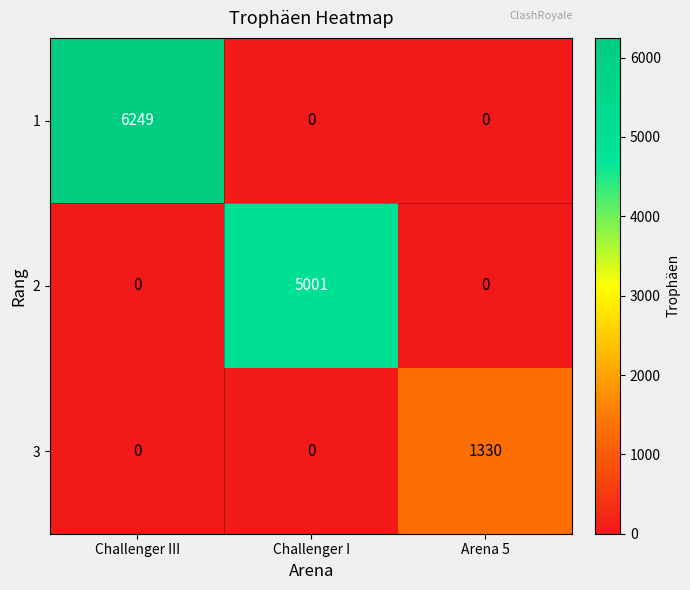

Which category has the highest value across all series?

Challenger III